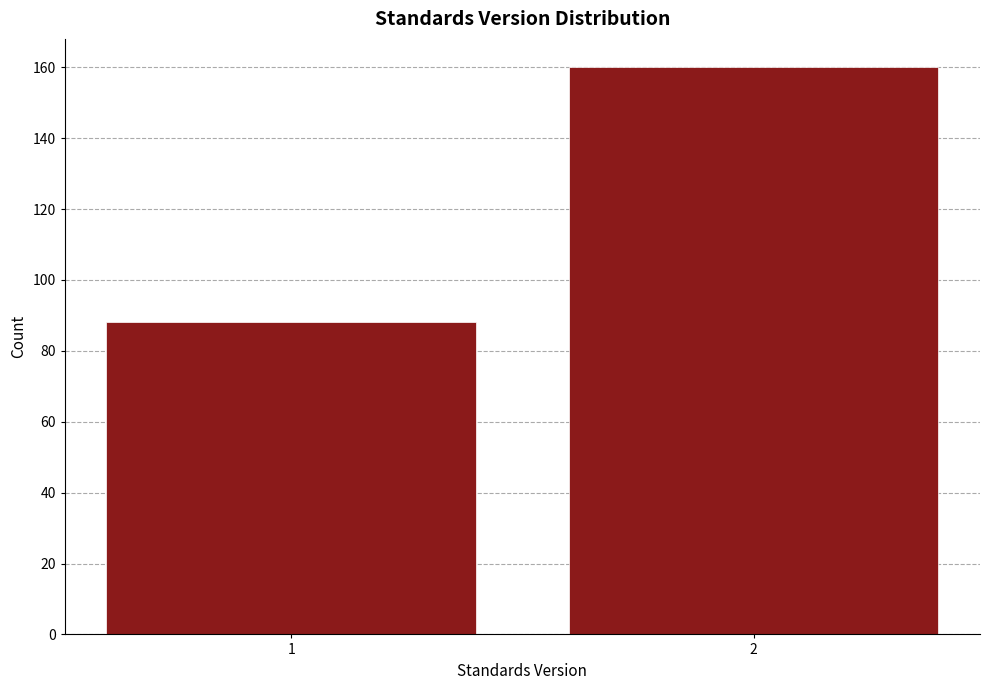

Reading left to right, transcribe all the data shown in this chart.

88	160